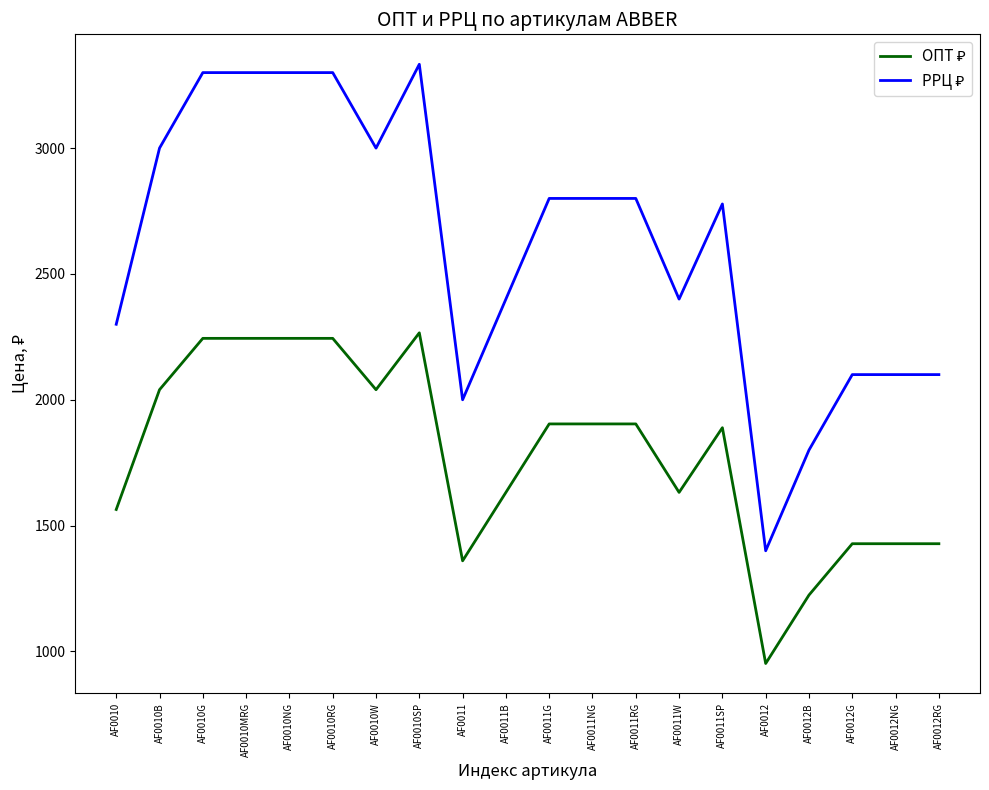

What is the smallest value displayed?

952